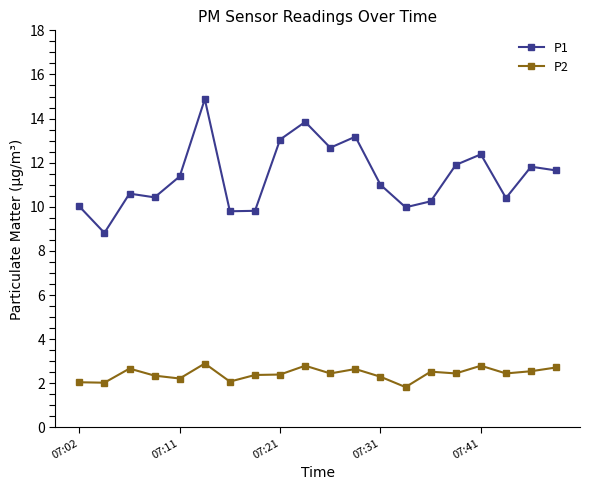

Which series has the largest range (max minus min)?

P1